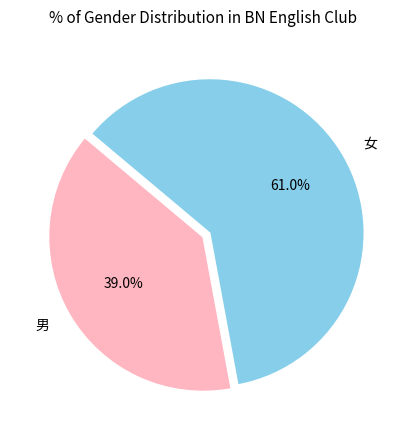

Combined, what portion of the pie is 女 and 男?

100.0%